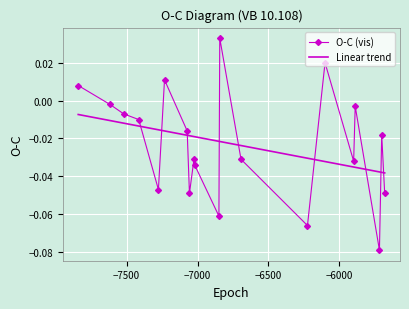

How many intersections are there between Linear trend and O-C (vis)?

9